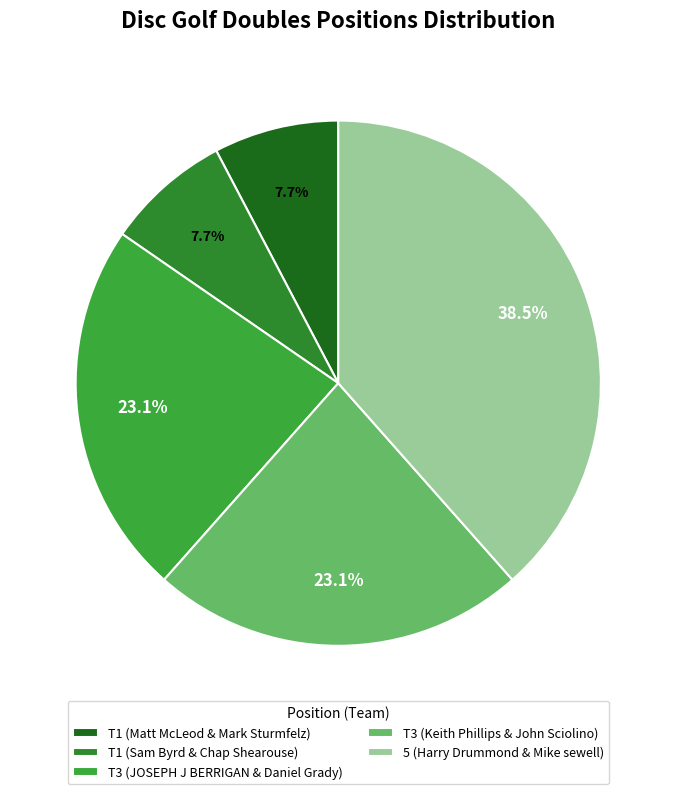

The T1 (Sam Byrd & Chap Shearouse) slice represents 8% of the pie. True or false?

True